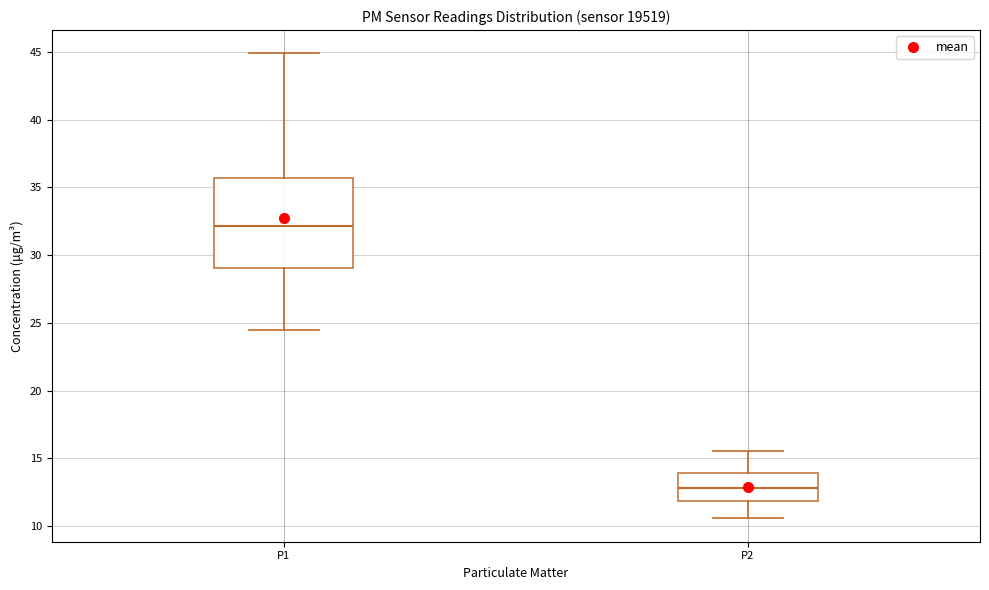

Reading left to right, transcribe this box plot: for each box, give where its median line is, the range the box spans, and where its two whiskers end, as read against the y-axis. The values are not printed on the chart, so give them approximately, as read against the axis.

P1: median 32.0, box 29.0 to 35.5, whiskers 24.5 to 45.0
P2: median 13.0, box 12.0 to 14.0, whiskers 10.5 to 15.5